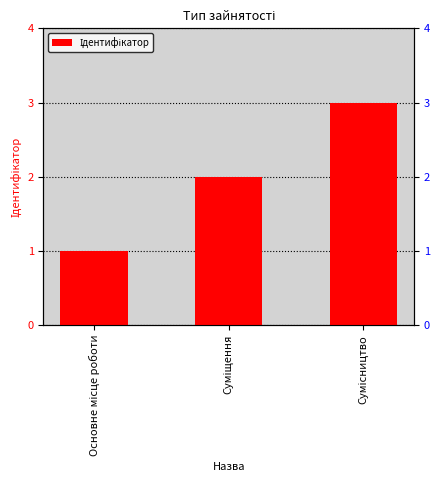

What is the difference between the maximum and second lowest values?

1